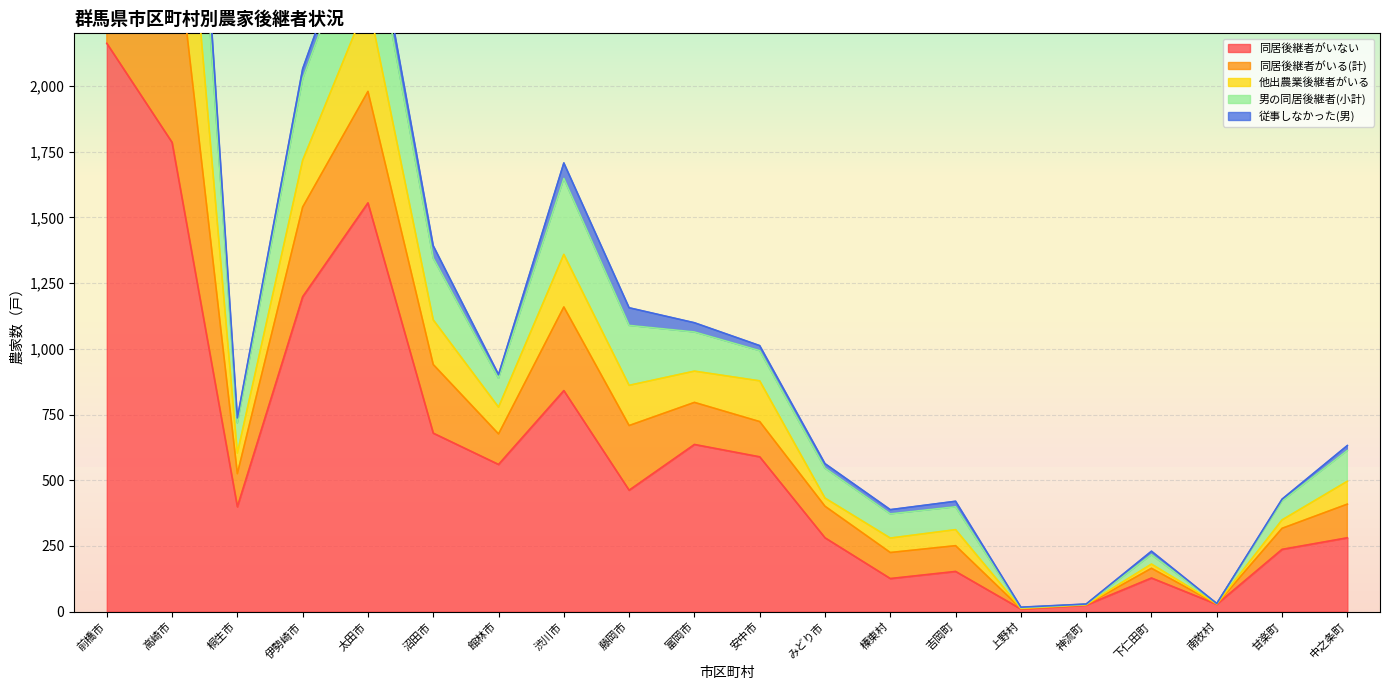

The 同居後継者がいない series shows 246 at 藤岡市. True or false?

False